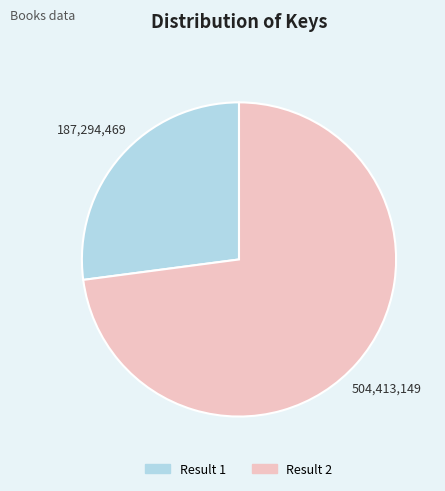

Does Result 1 account for over 50% of the chart?

No